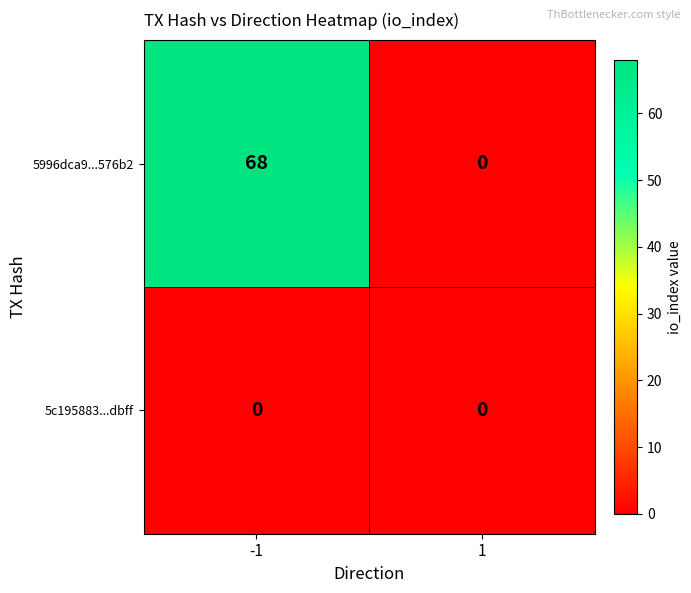

Reading left to right, transcribe all the data shown in this chart.

5996dca9...576b2: 68	0
5c195883...dbff: 0	0